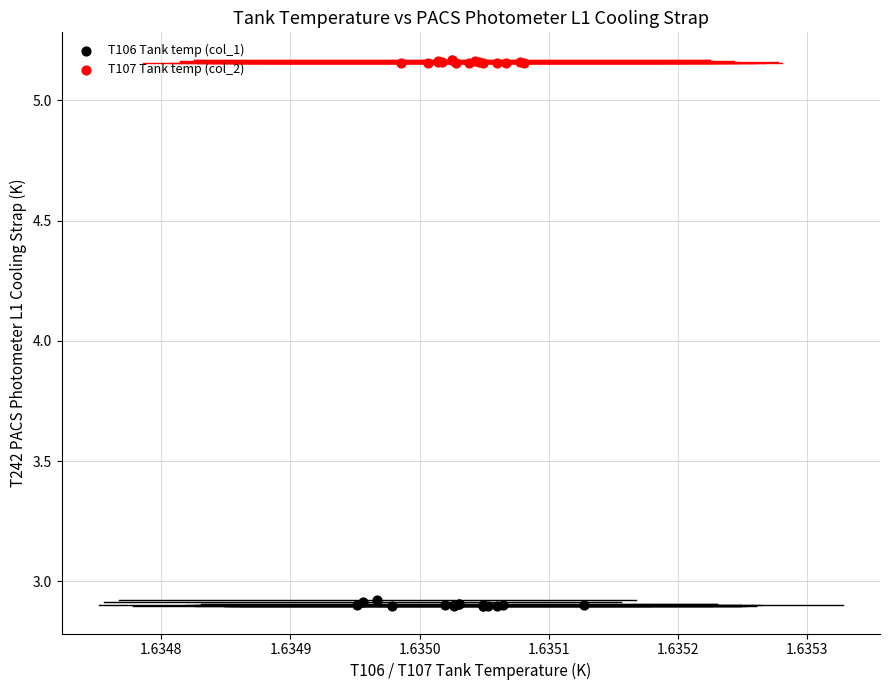

Which series reaches the minimum Y coordinate?

T106 Tank temp (col_1)